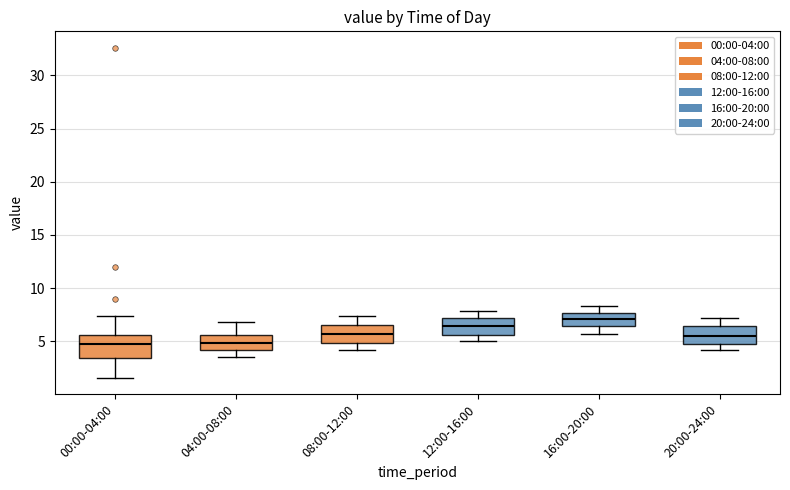

Reading left to right, read every box against the y-axis: the position of its median line, the range the box covers, and the ends of its whiskers. The values are not printed on the chart, so give them approximately, as read against the axis.

00:00-04:00: median 4.5, box 3.5 to 5.5, whiskers 1.5 to 7.5
04:00-08:00: median 5.0, box 4.0 to 5.5, whiskers 3.5 to 7.0
08:00-12:00: median 5.5, box 5.0 to 6.5, whiskers 4.0 to 7.5
12:00-16:00: median 6.5, box 5.5 to 7.0, whiskers 5.0 to 8.0
16:00-20:00: median 7.0, box 6.5 to 7.5, whiskers 5.5 to 8.5
20:00-24:00: median 5.5, box 5.0 to 6.5, whiskers 4.0 to 7.0